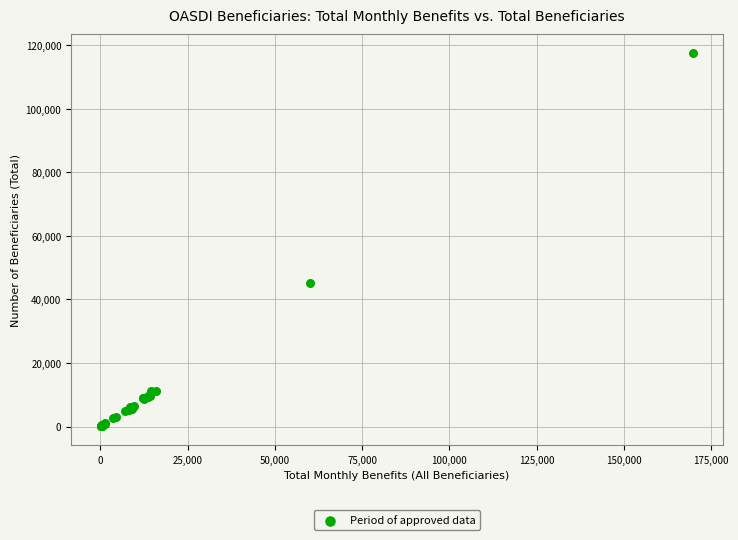

What Y value in the scatter plot is closest to 58837?

45285